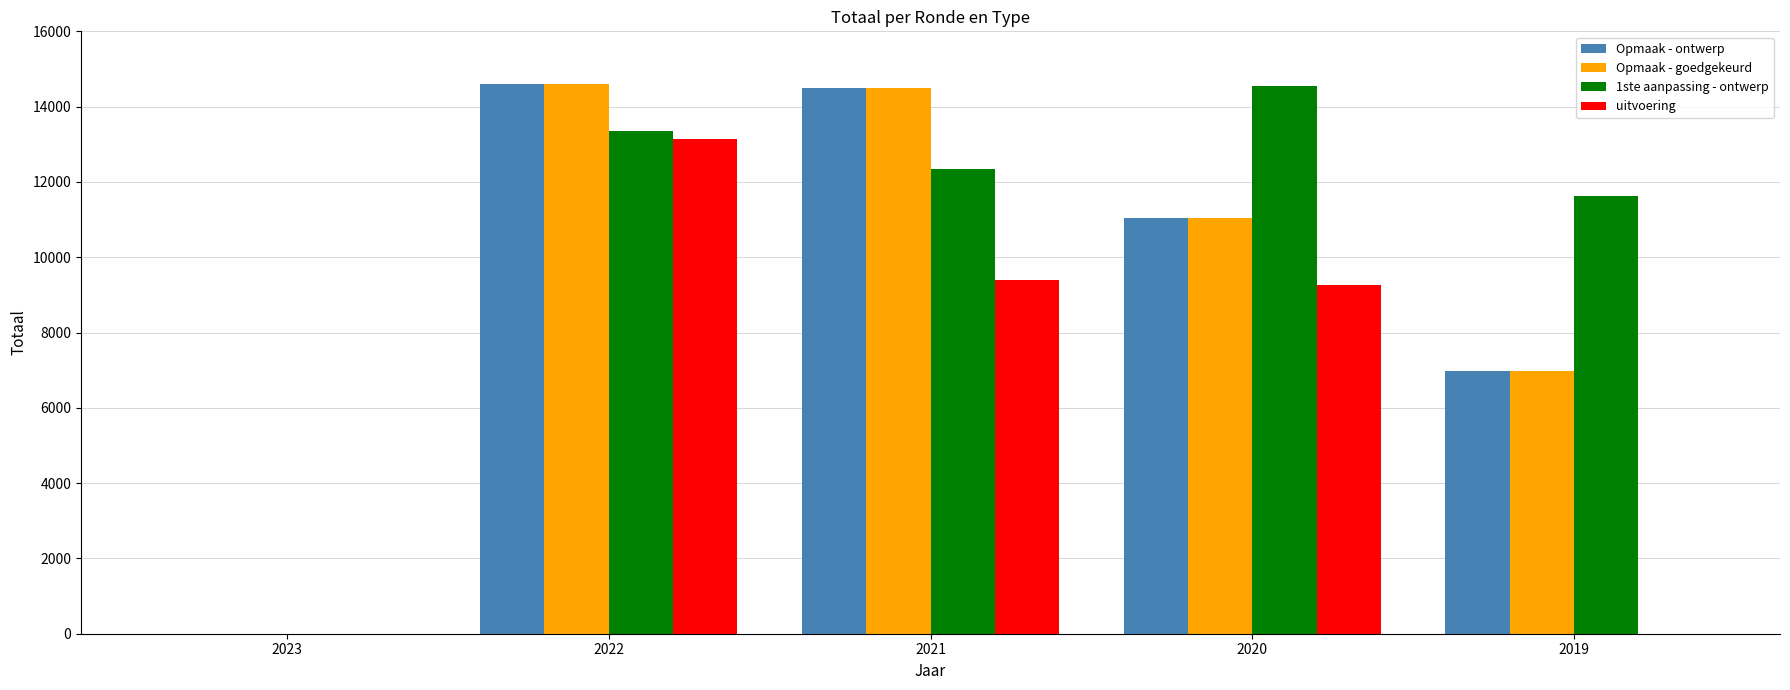

The value of 1ste aanpassing - ontwerp at 2023 is 7975. True or false?

False